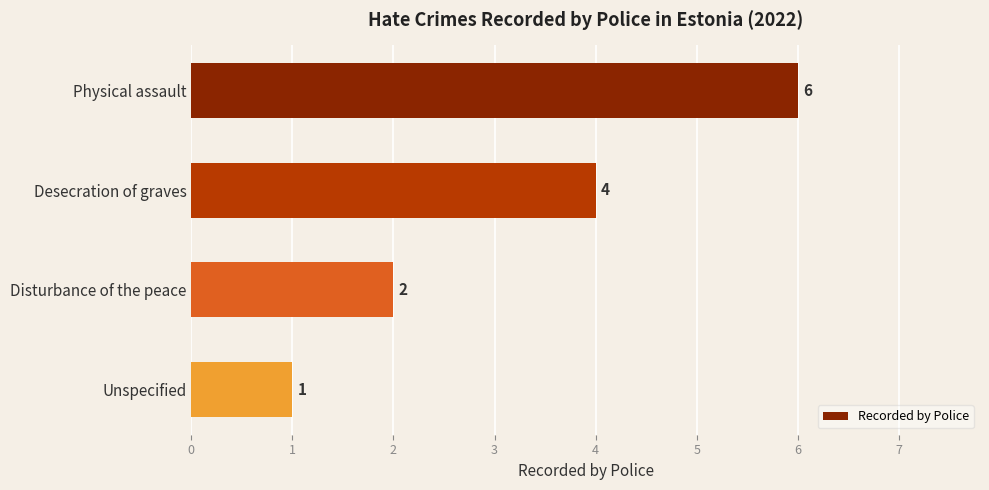

The chart shows a value of 2 at Unspecified. True or false?

False